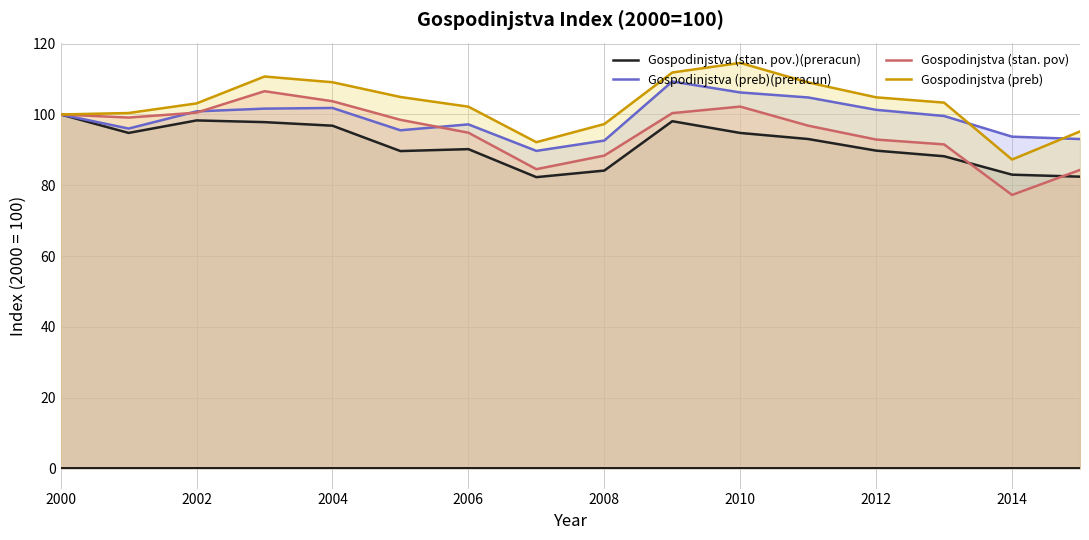

True or false: Gospodinjstva (preb) has a value of 45.8 at 2012.

False